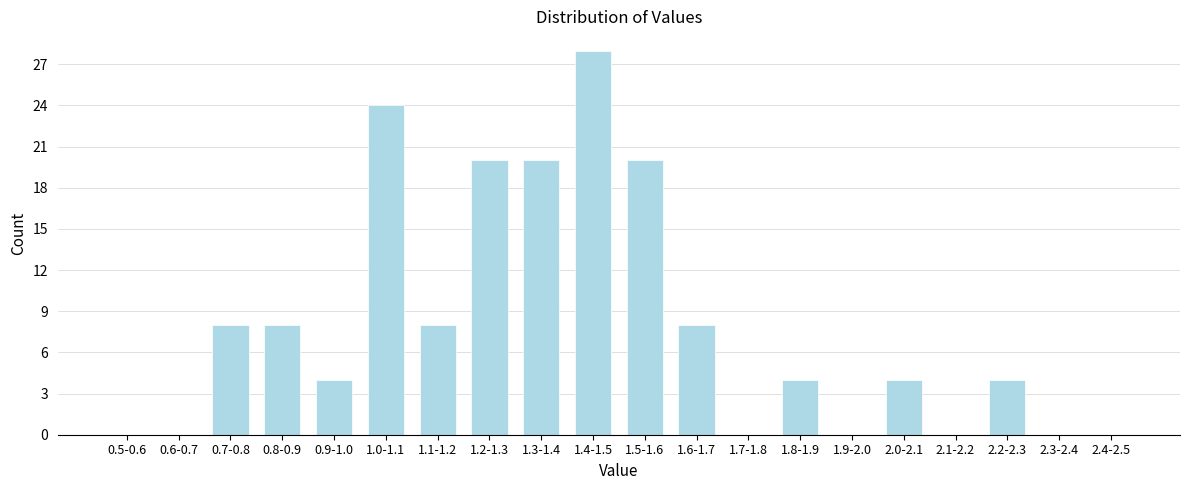

Reading left to right, extract all data points from this chart.

0.5-0.6=0	0.6-0.7=0	0.7-0.8=8	0.8-0.9=8	0.9-1.0=4	1.0-1.1=24	1.1-1.2=8	1.2-1.3=20	1.3-1.4=20	1.4-1.5=28	1.5-1.6=20	1.6-1.7=8	1.7-1.8=0	1.8-1.9=4	1.9-2.0=0	2.0-2.1=4	2.1-2.2=0	2.2-2.3=4	2.3-2.4=0	2.4-2.5=0